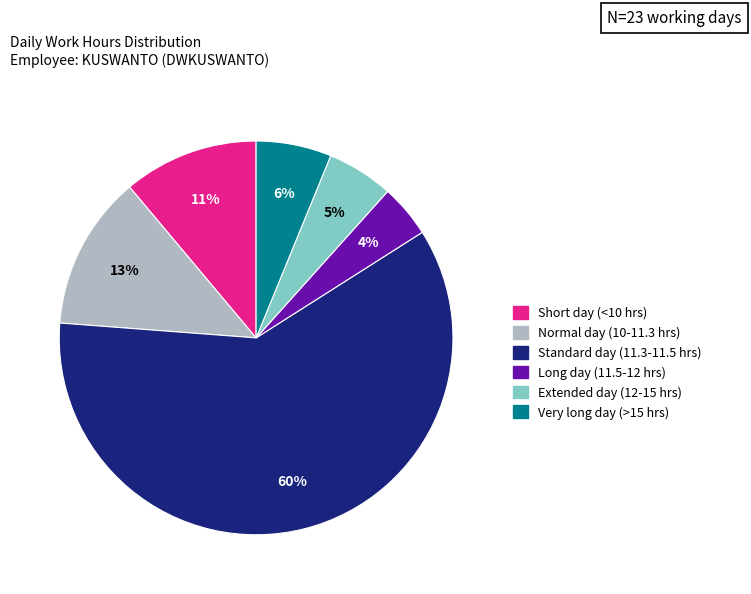

To the nearest percent, what portion does Extended day (12-15 hrs) represent?

5%